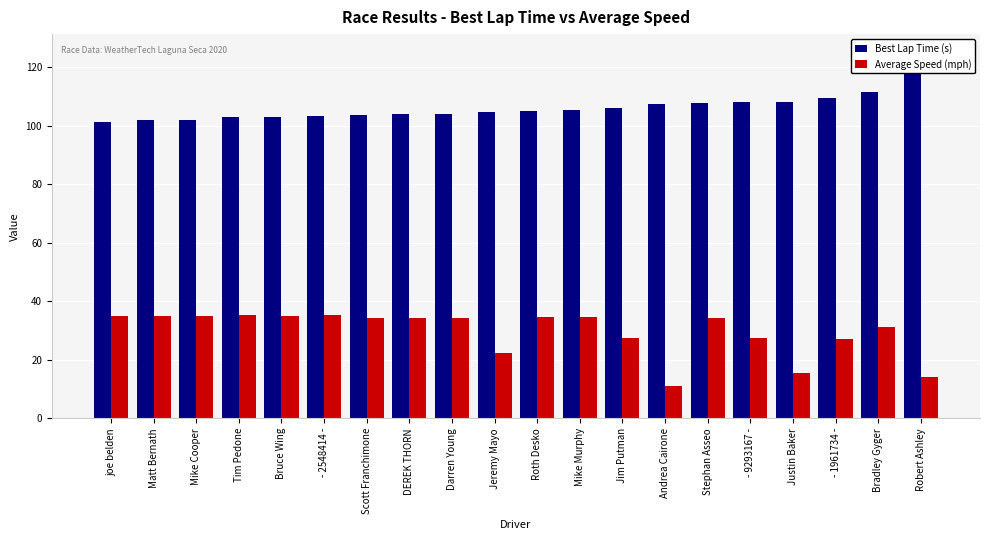

At Stephan Asseo, list the series in order from smallest to largest.

Average Speed (mph), Best Lap Time (s)